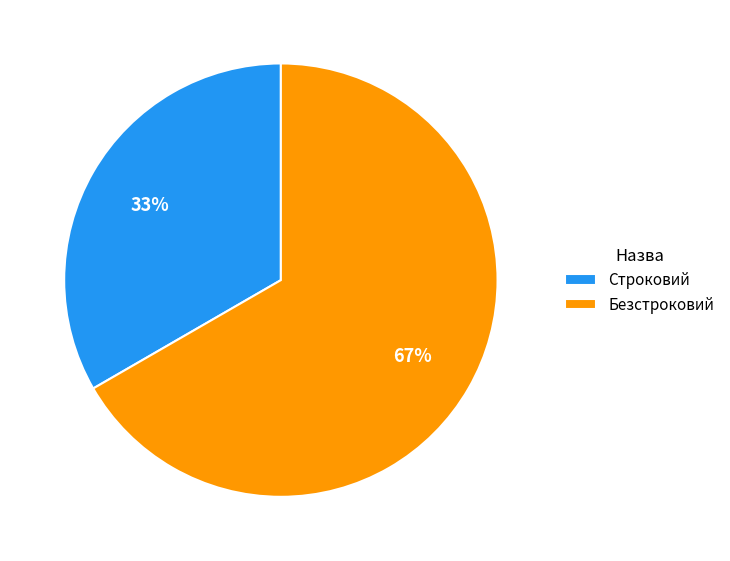

To the nearest percent, what is the average slice percentage?

50%